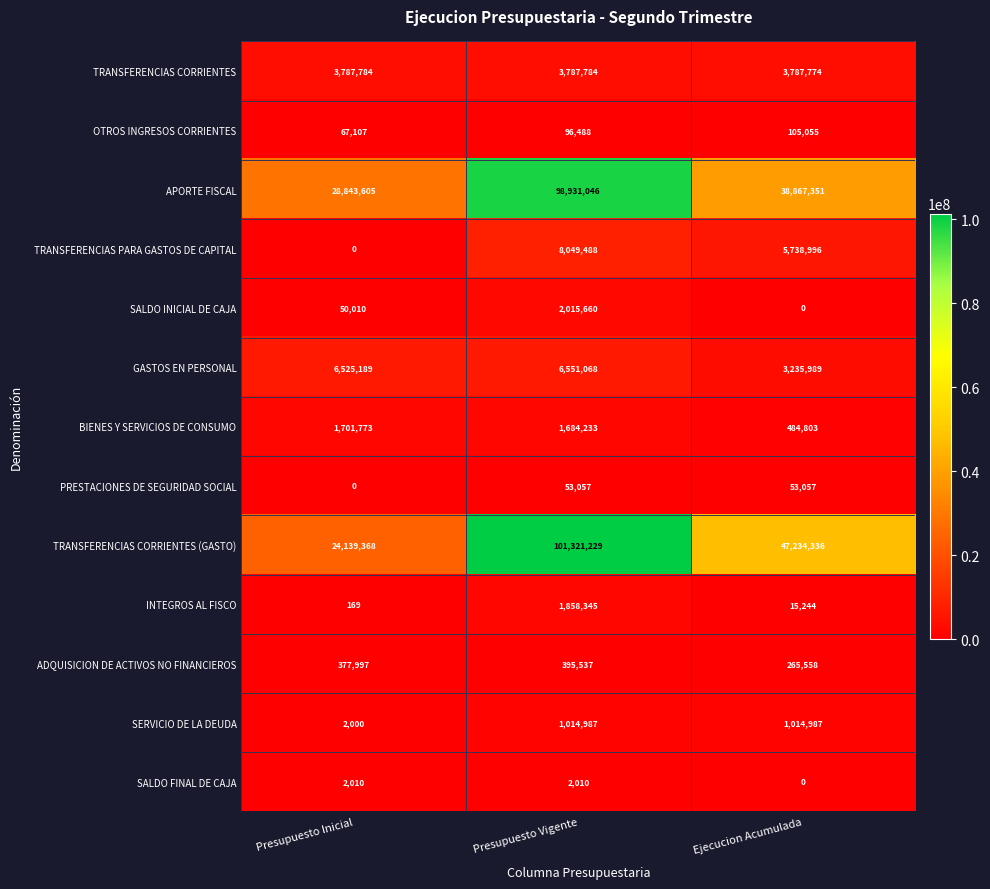

At Presupuesto Vigente, list the series in order from smallest to largest.

SALDO FINAL DE CAJA, PRESTACIONES DE SEGURIDAD SOCIAL, OTROS INGRESOS CORRIENTES, ADQUISICION DE ACTIVOS NO FINANCIEROS, SERVICIO DE LA DEUDA, BIENES Y SERVICIOS DE CONSUMO, INTEGROS AL FISCO, SALDO INICIAL DE CAJA, TRANSFERENCIAS CORRIENTES, GASTOS EN PERSONAL, TRANSFERENCIAS PARA GASTOS DE CAPITAL, APORTE FISCAL, TRANSFERENCIAS CORRIENTES (GASTO)